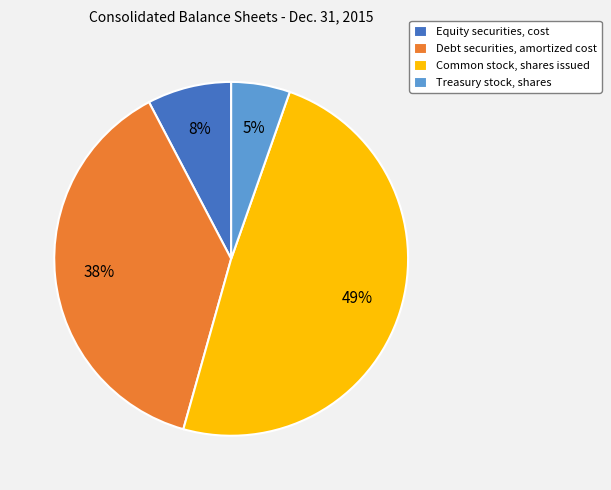

Between Treasury stock, shares and Common stock, shares issued, which is larger?

Common stock, shares issued